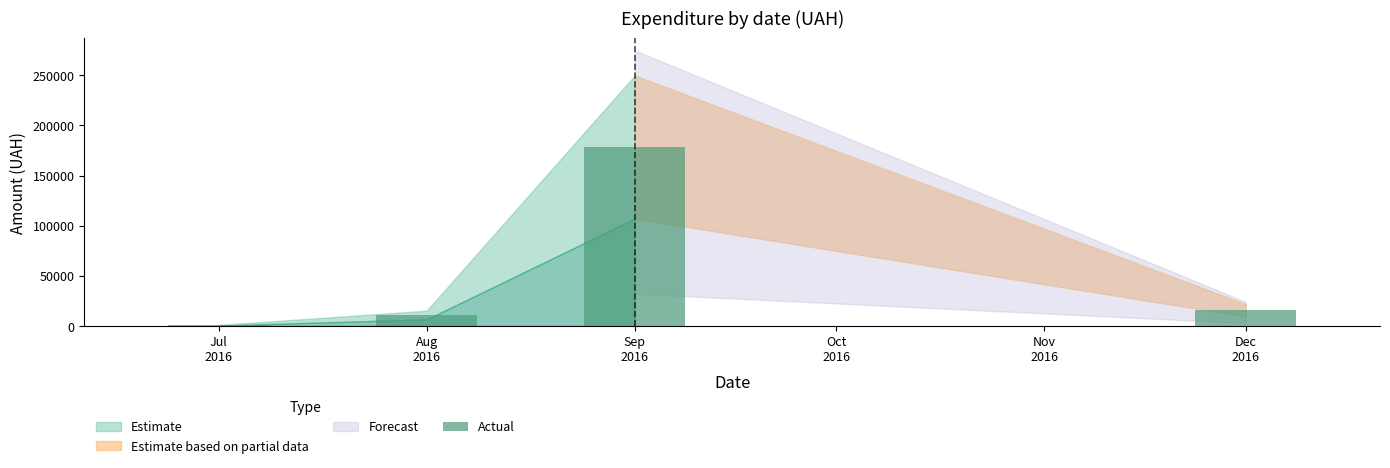

What is the sum of all values?

205485.8